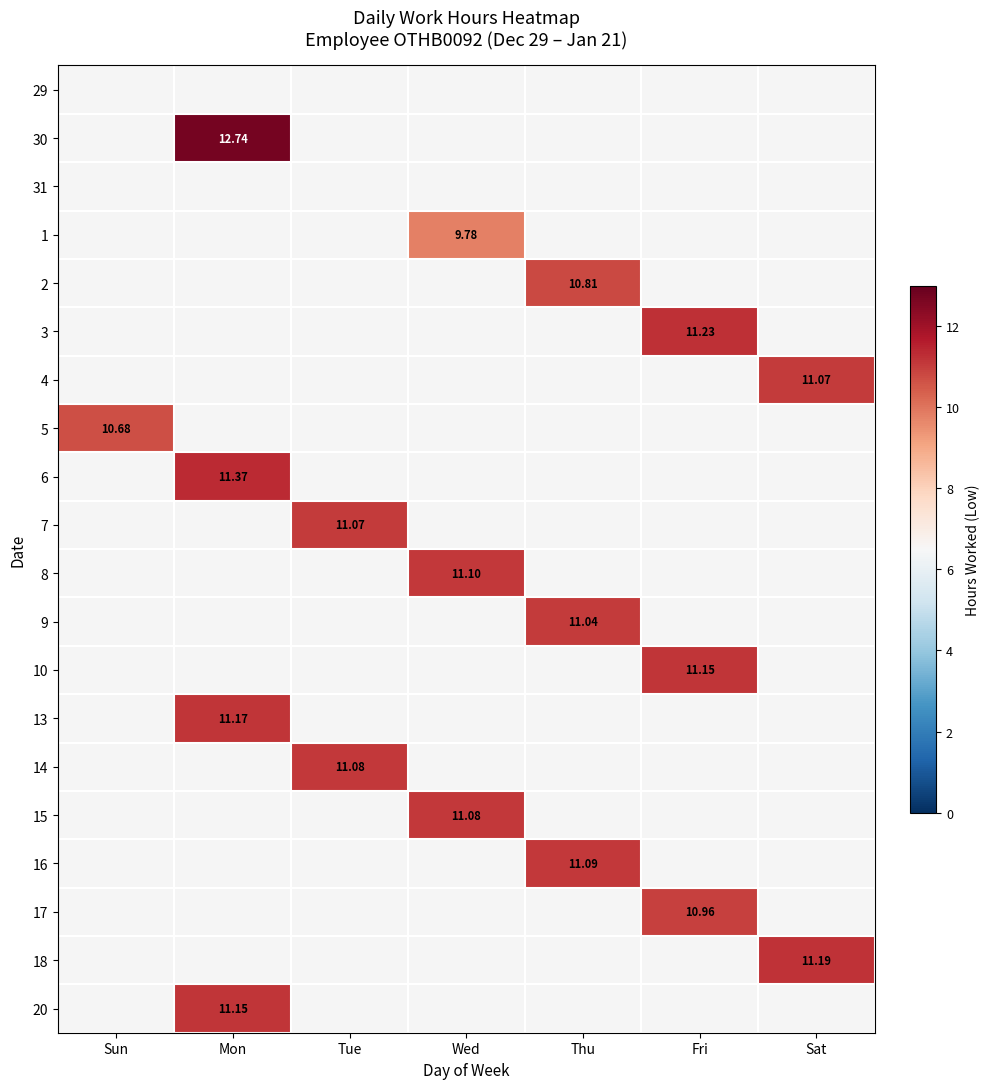

Is the value of 8 at Mon greater than the value of 1 at Sat?

No